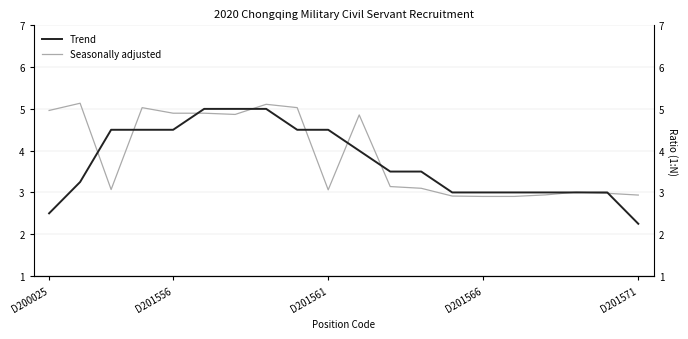

What position from the right is 12?

8